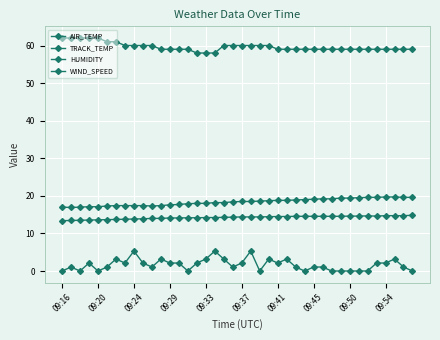

Which category has the lowest value across all series?

09:16